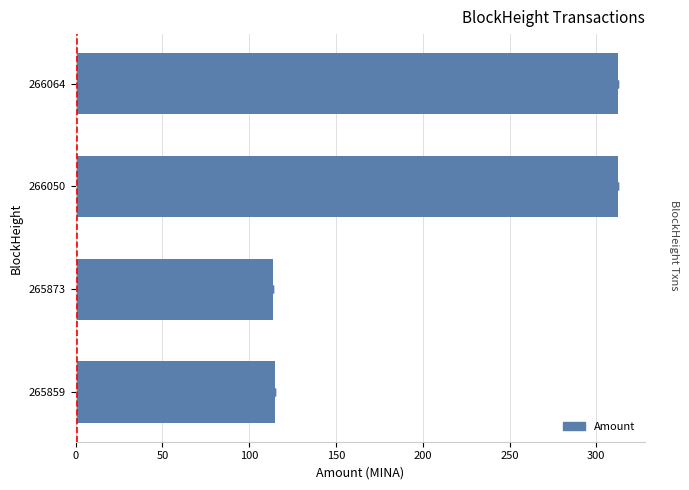

Count the number of data series in this chart.

1